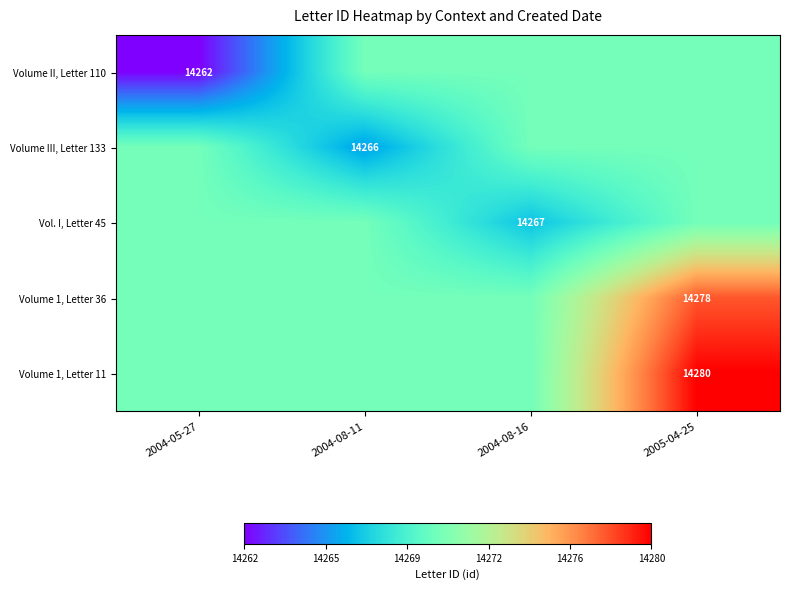

True or false: Volume 1, Letter 36 has a value of 14278.0 at 2005-04-25.

True